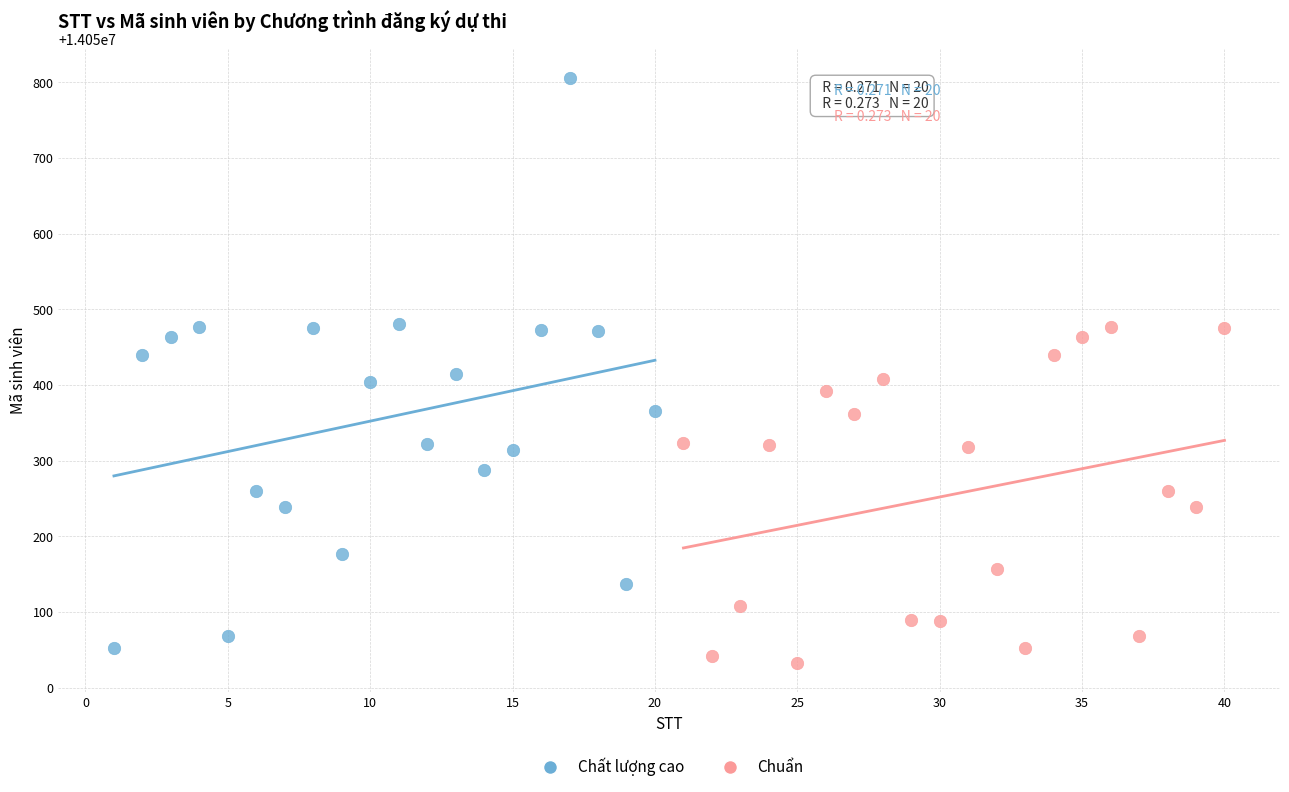

Which series reaches the maximum Y coordinate?

Chất lượng cao